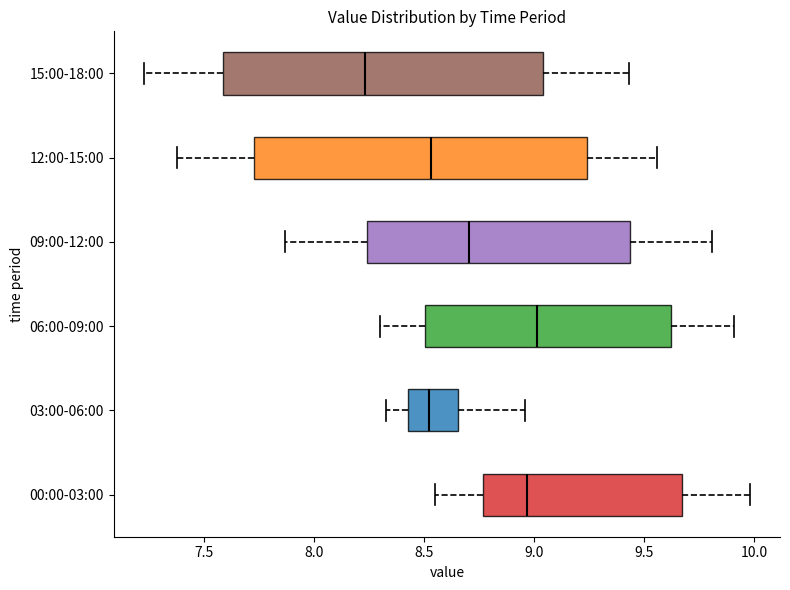

Which box's median line is the furthest to the left?

15:00-18:00